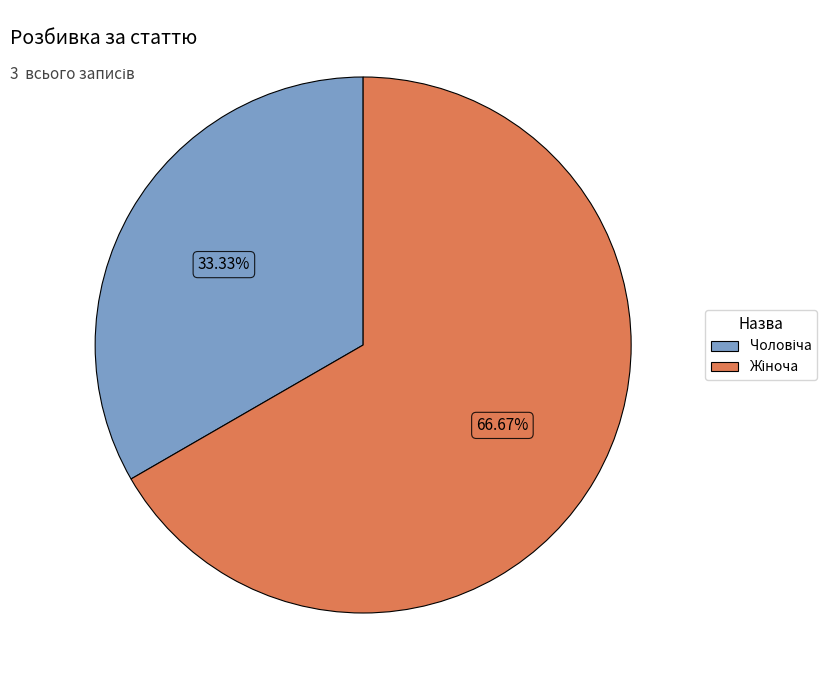

Is there a majority slice in this chart?

Yes